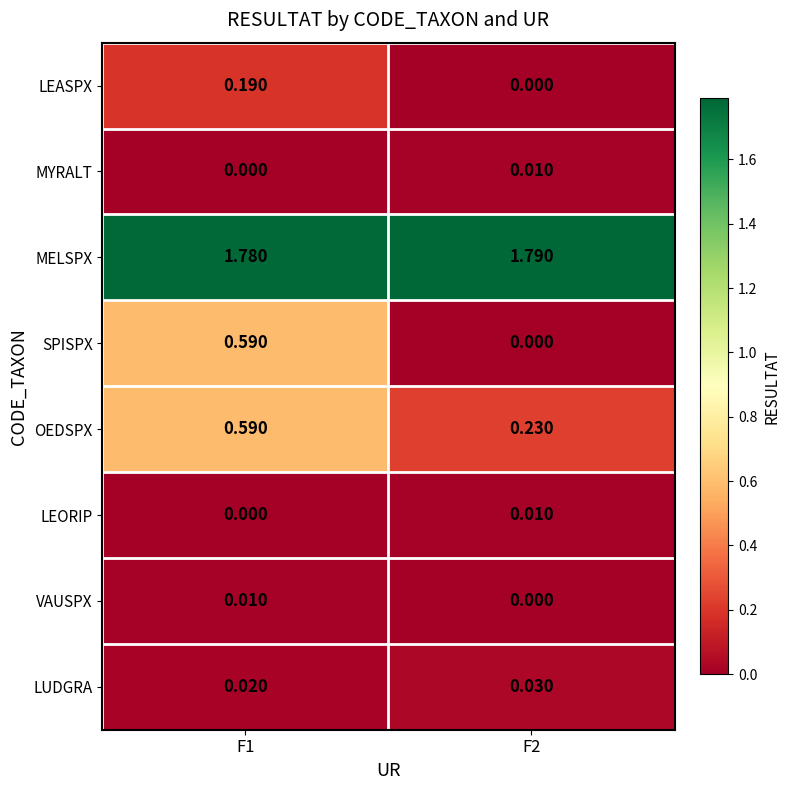

Which series changed the most between F1 and F2?

SPISPX